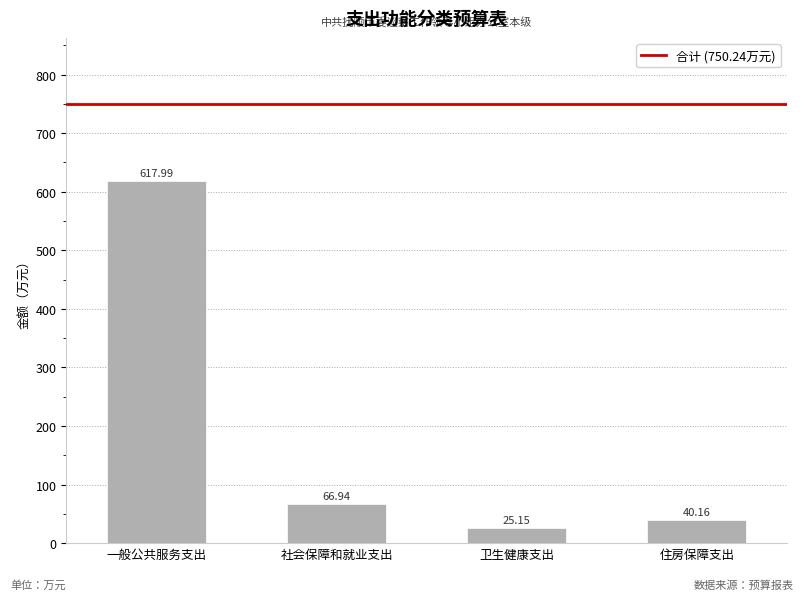

What is the change in value from 卫生健康支出 to 住房保障支出?

+15.0